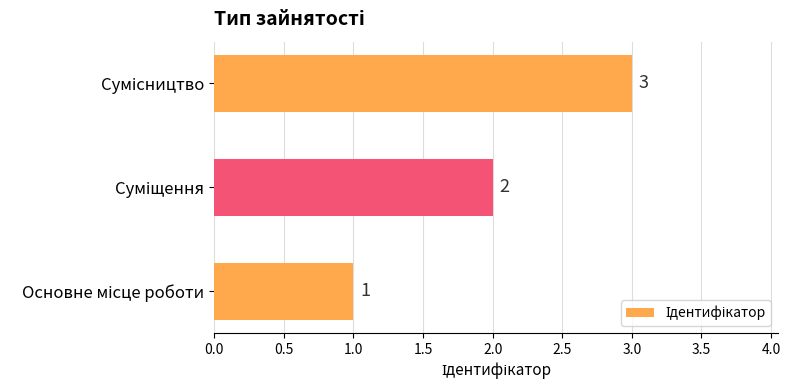

How many values are between 1 and 3?

3